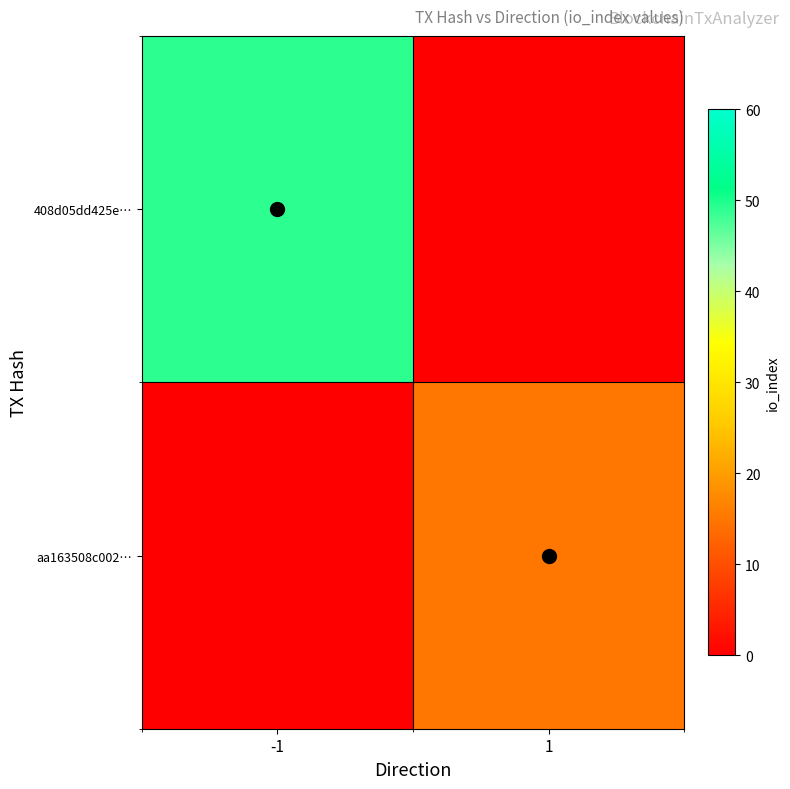

List the series in order of their peak value, lowest first.

aa163508c002…, 408d05dd425e…